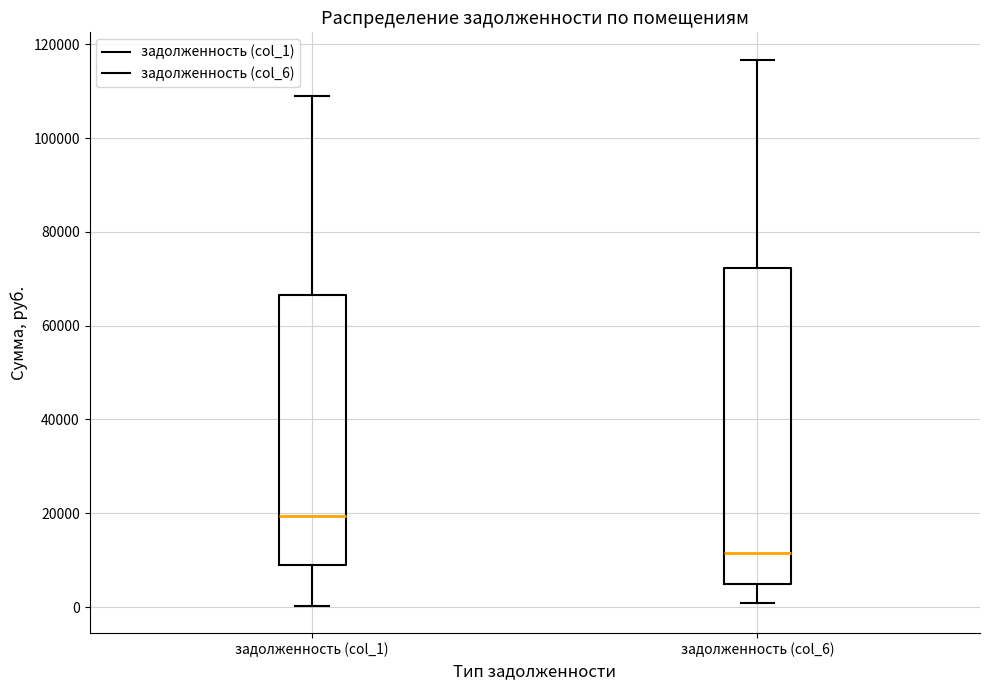

Reading left to right, read every box against the y-axis: the position of its median line, the range the box covers, and the ends of its whiskers. The values are not printed on the chart, so give them approximately, as read against the axis.

задолженность (col_1): median 20000, box 10000 to 66000, whiskers 0 to 108000
задолженность (col_6): median 12000, box 4000 to 72000, whiskers 0 to 116000